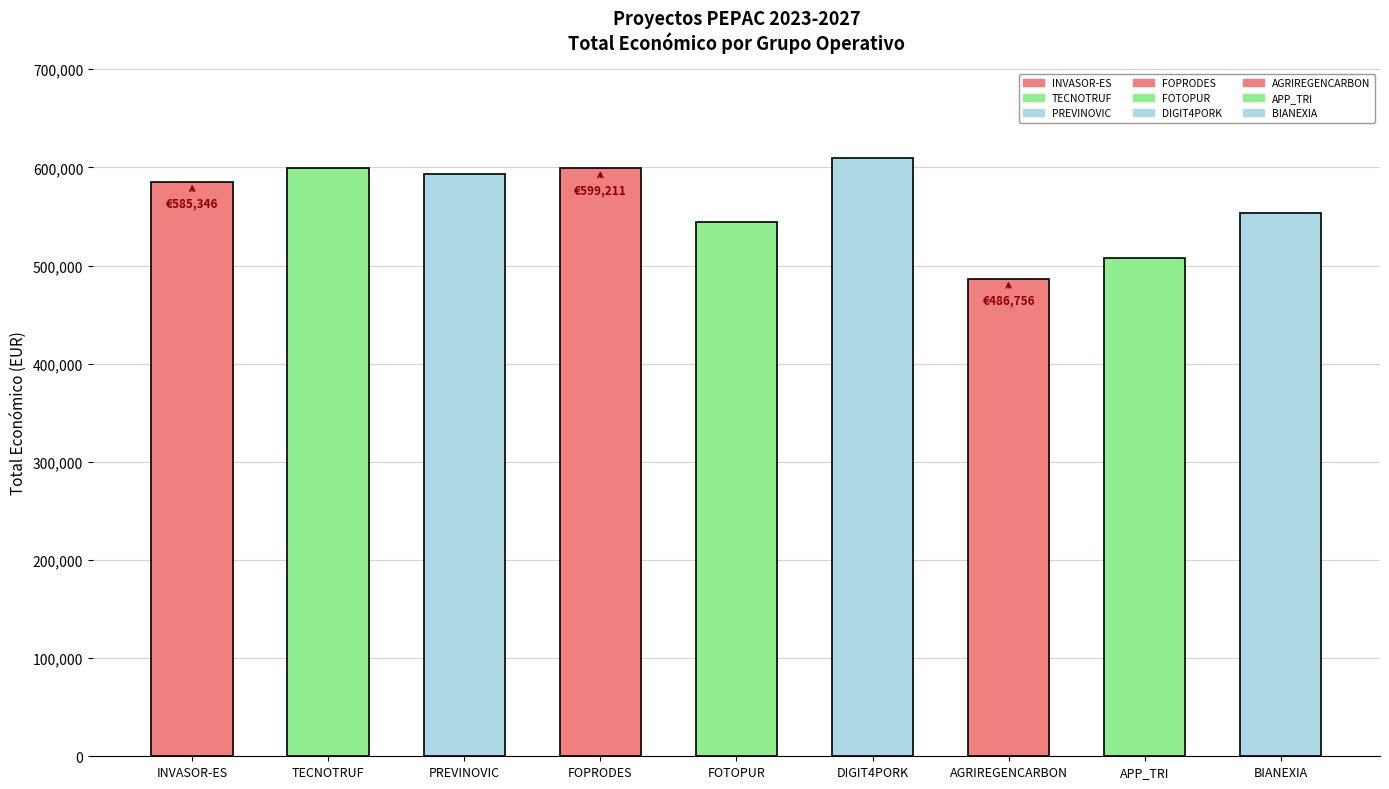

What is the difference between the values at PREVINOVIC and TECNOTRUF?

5416